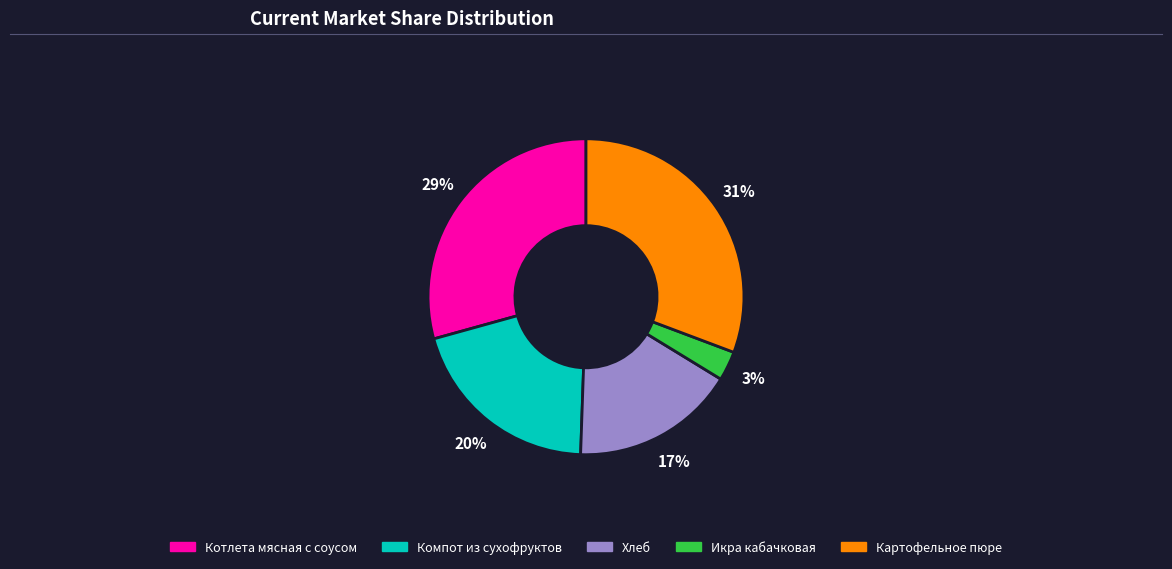

How many segments does this pie chart have?

5